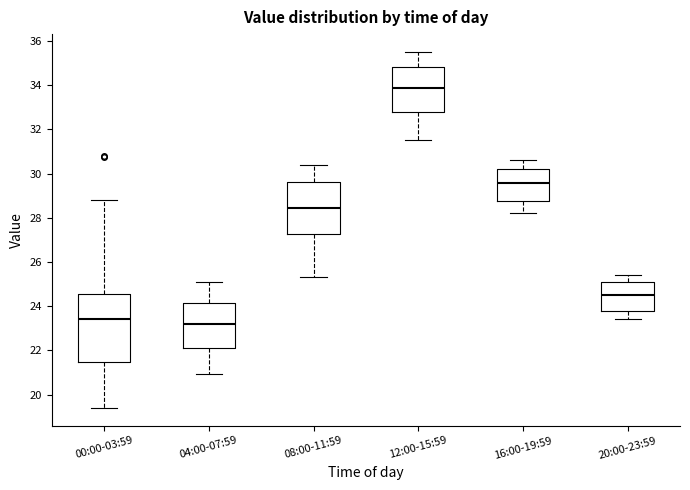

Which box is the tallest, from its lower edge to its upper edge?

00:00-03:59